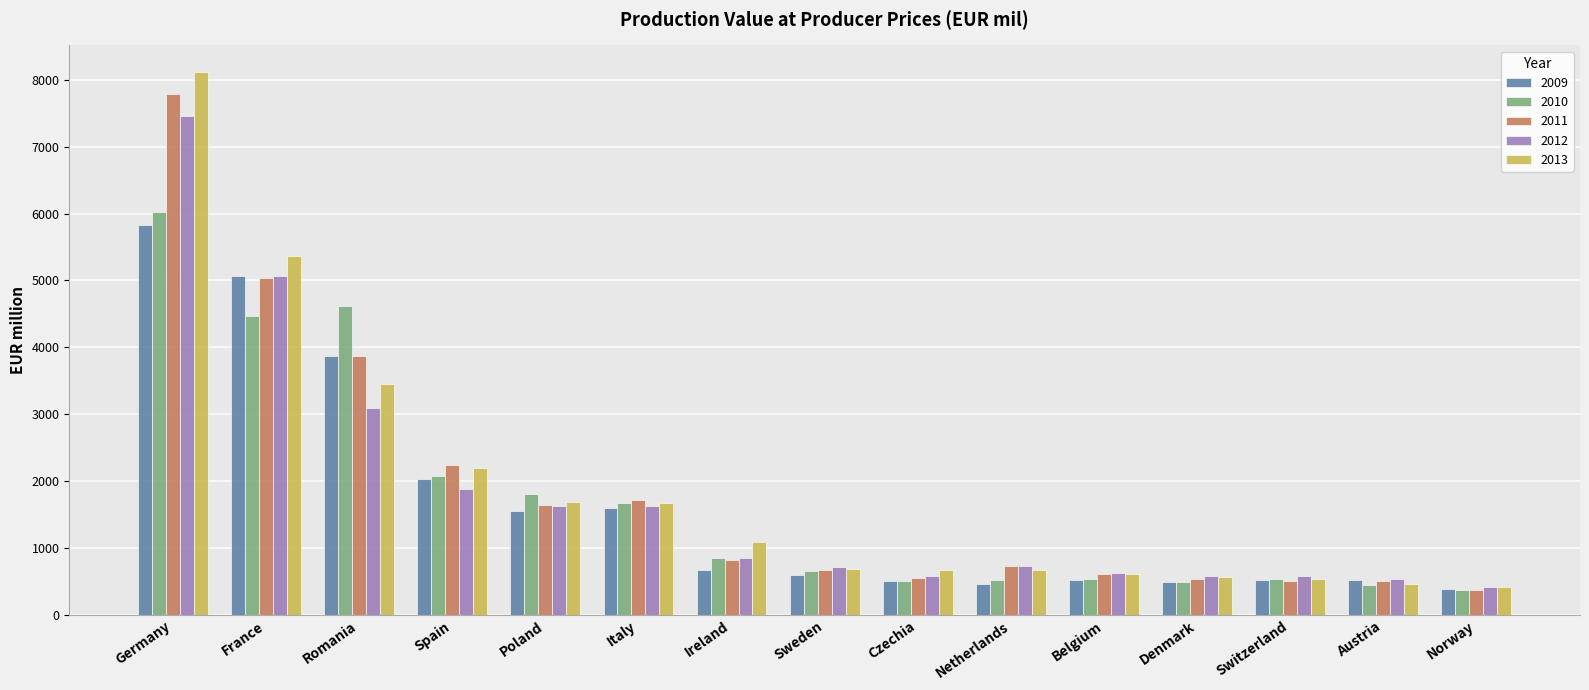

At which category is the sum across all series the highest?

Germany